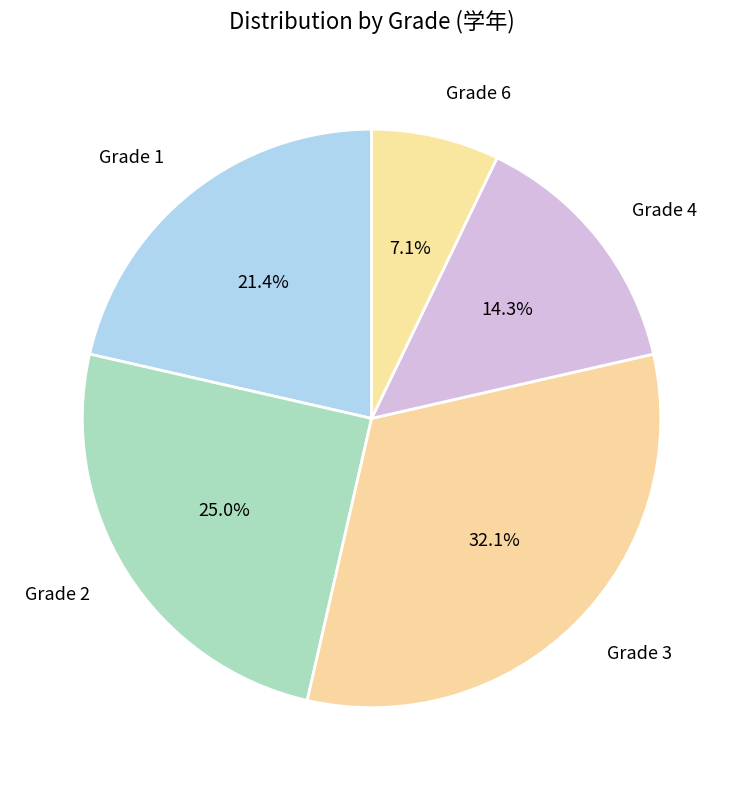

What is the smallest slice in the pie chart?

Grade 6